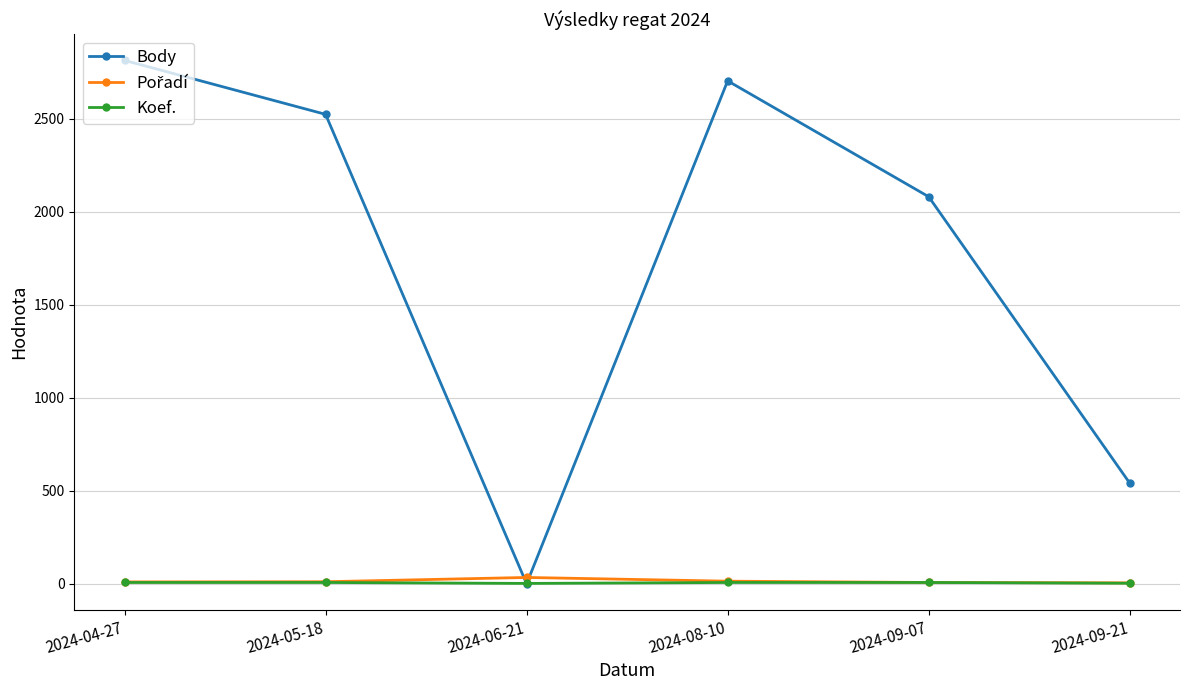

What is the total value across all series at 2024-08-10?

2725